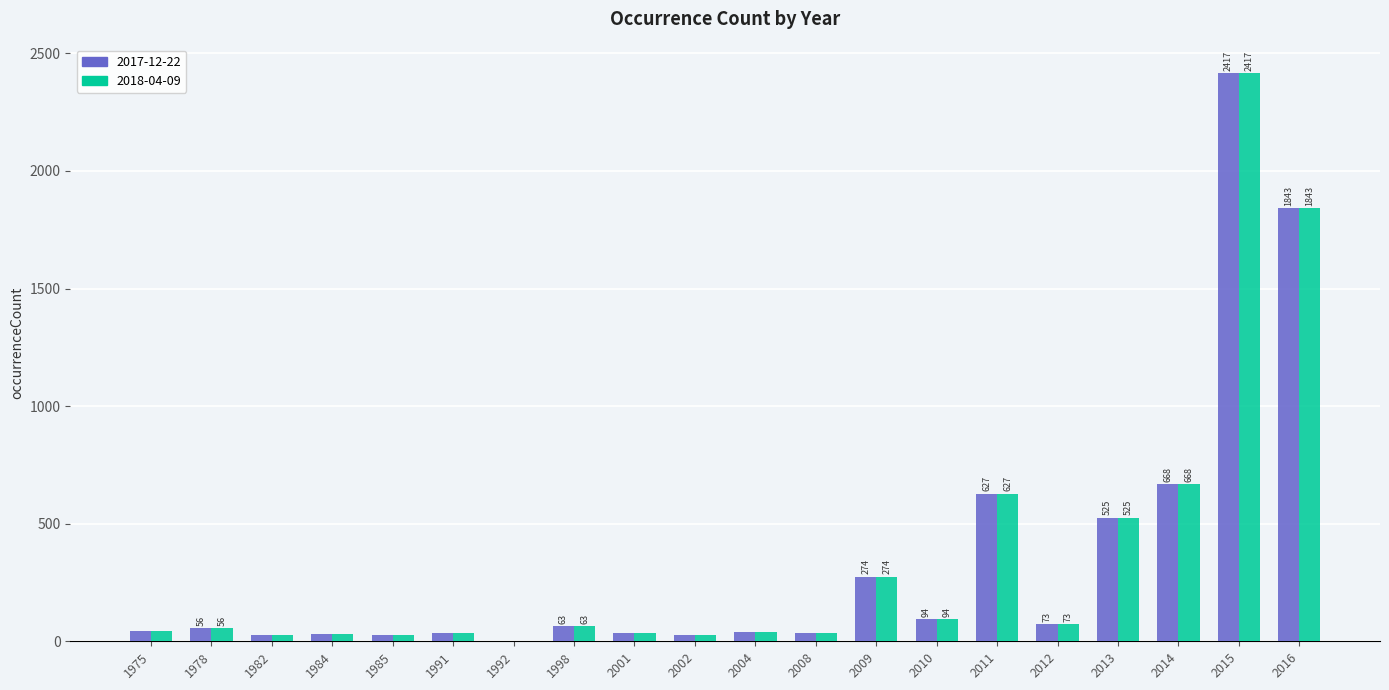

What is the difference between the 2018-04-09 values at 2013 and 2014?

143